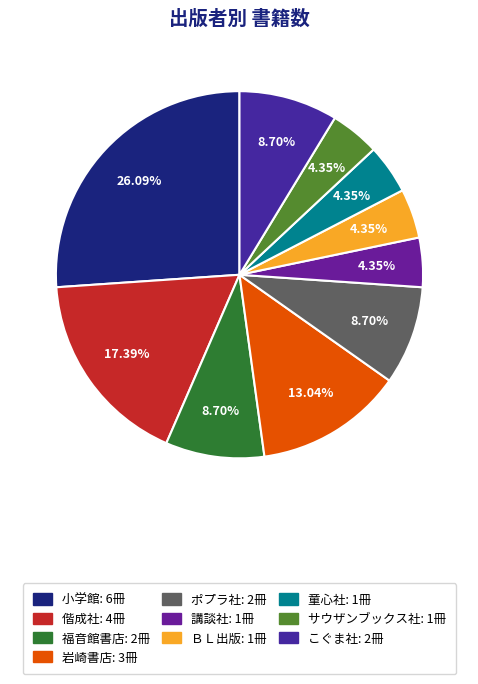

How many slices are in this pie chart?

10